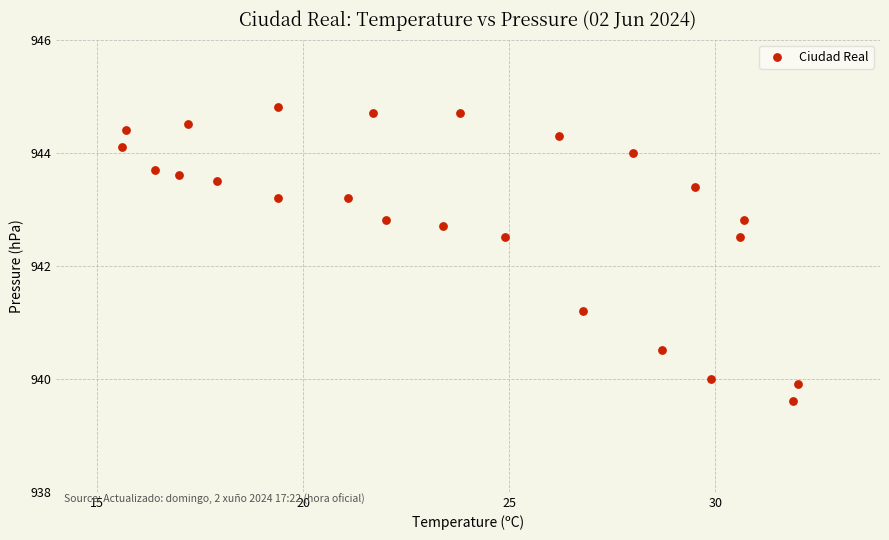

What is the range of X values (max minus min)?

16.4